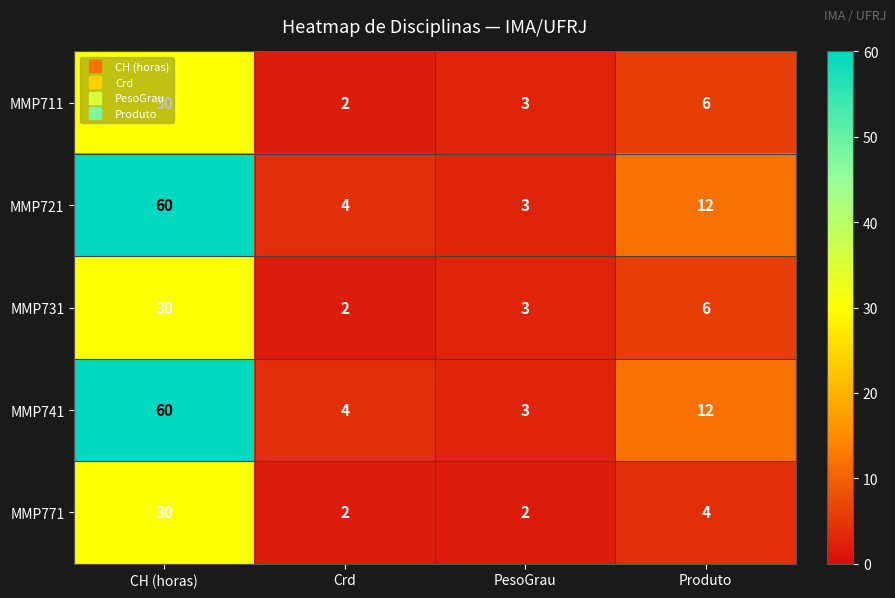

What value does the MMP721 series have at PesoGrau?

3